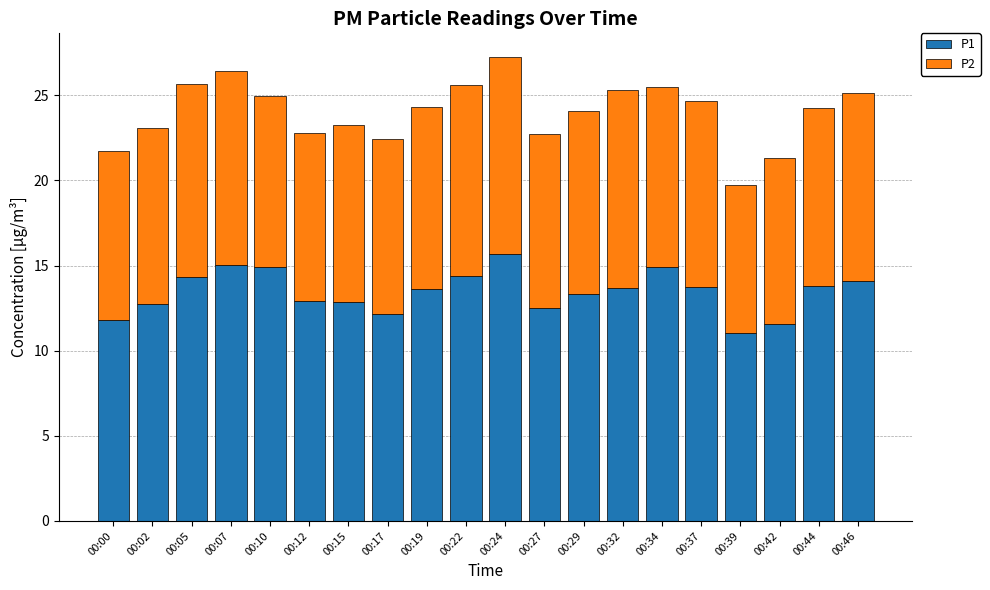

What is the maximum value for P1?

15.7